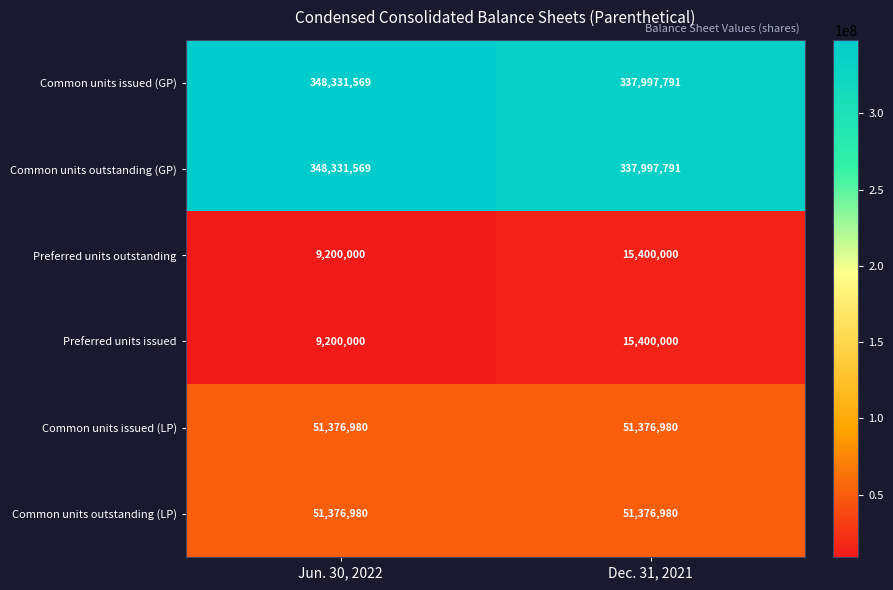

Reading right to left, list all the values displayed in this chart.

Common units issued (GP): Dec. 31, 2021=337997791	Jun. 30, 2022=348331569
Common units outstanding (GP): Dec. 31, 2021=337997791	Jun. 30, 2022=348331569
Preferred units outstanding: Dec. 31, 2021=15400000	Jun. 30, 2022=9200000
Preferred units issued: Dec. 31, 2021=15400000	Jun. 30, 2022=9200000
Common units issued (LP): Dec. 31, 2021=51376980	Jun. 30, 2022=51376980
Common units outstanding (LP): Dec. 31, 2021=51376980	Jun. 30, 2022=51376980